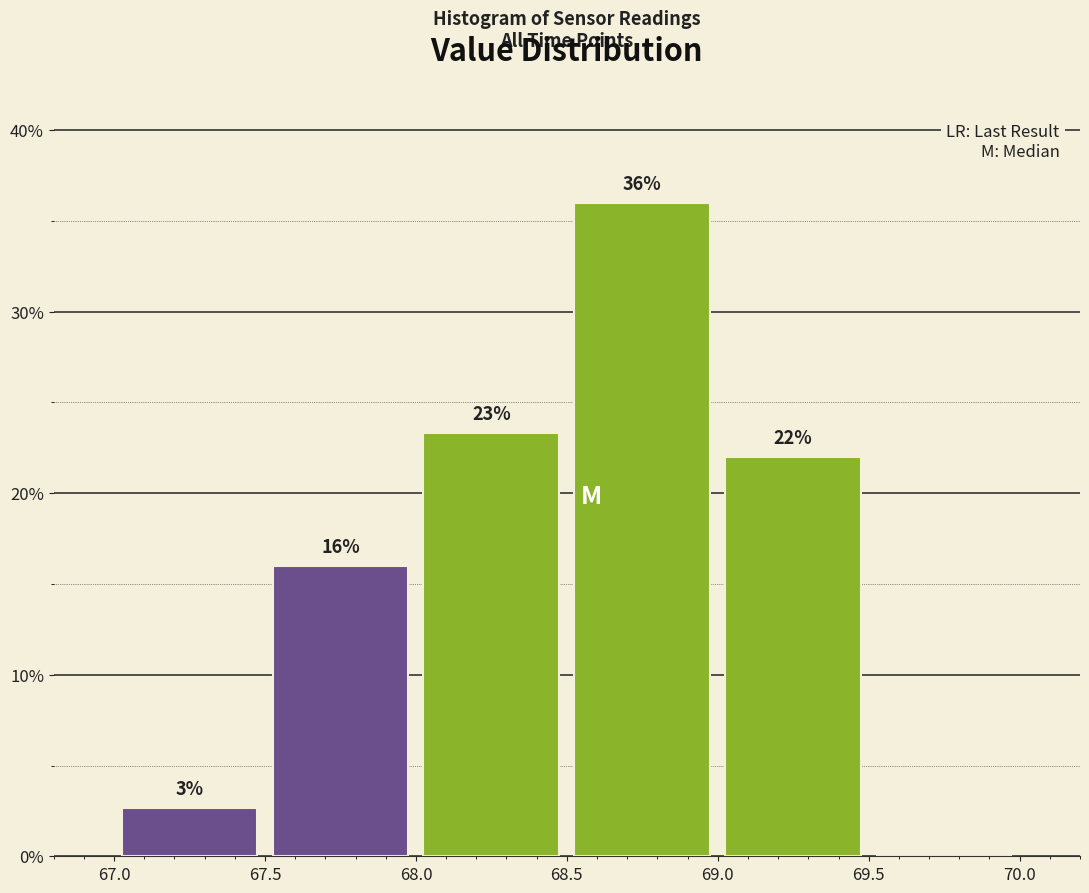

Over which range of the x-axis is the bar tallest?

68.5 to 69.0